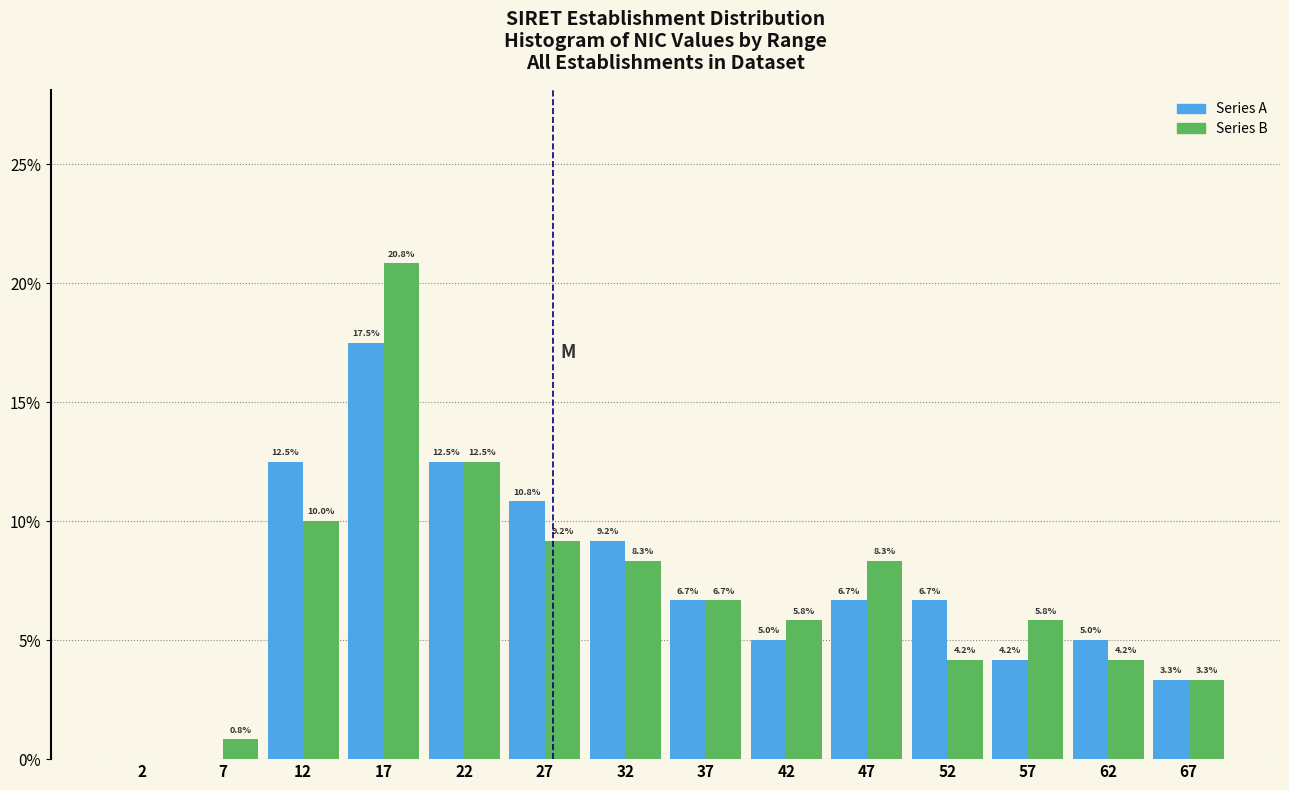

In the Series B series, which range on the x-axis has the tallest bar?

15 to 20